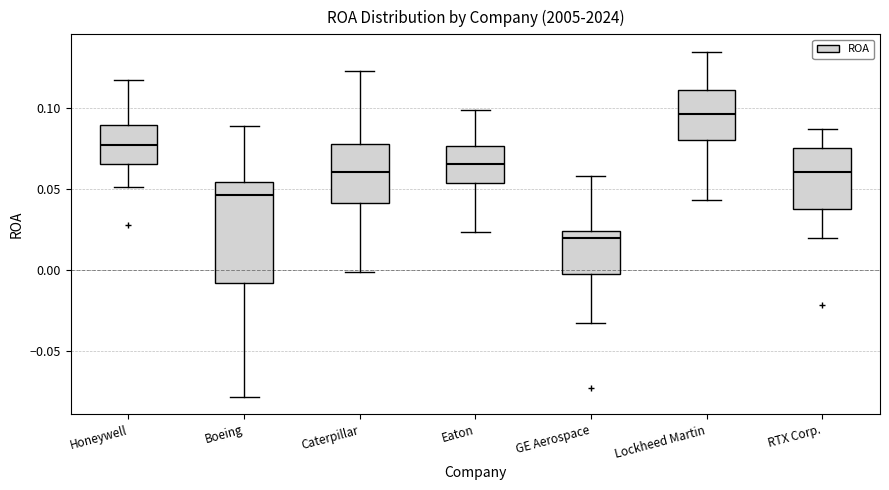

Which box is the tallest, from its lower edge to its upper edge?

Boeing